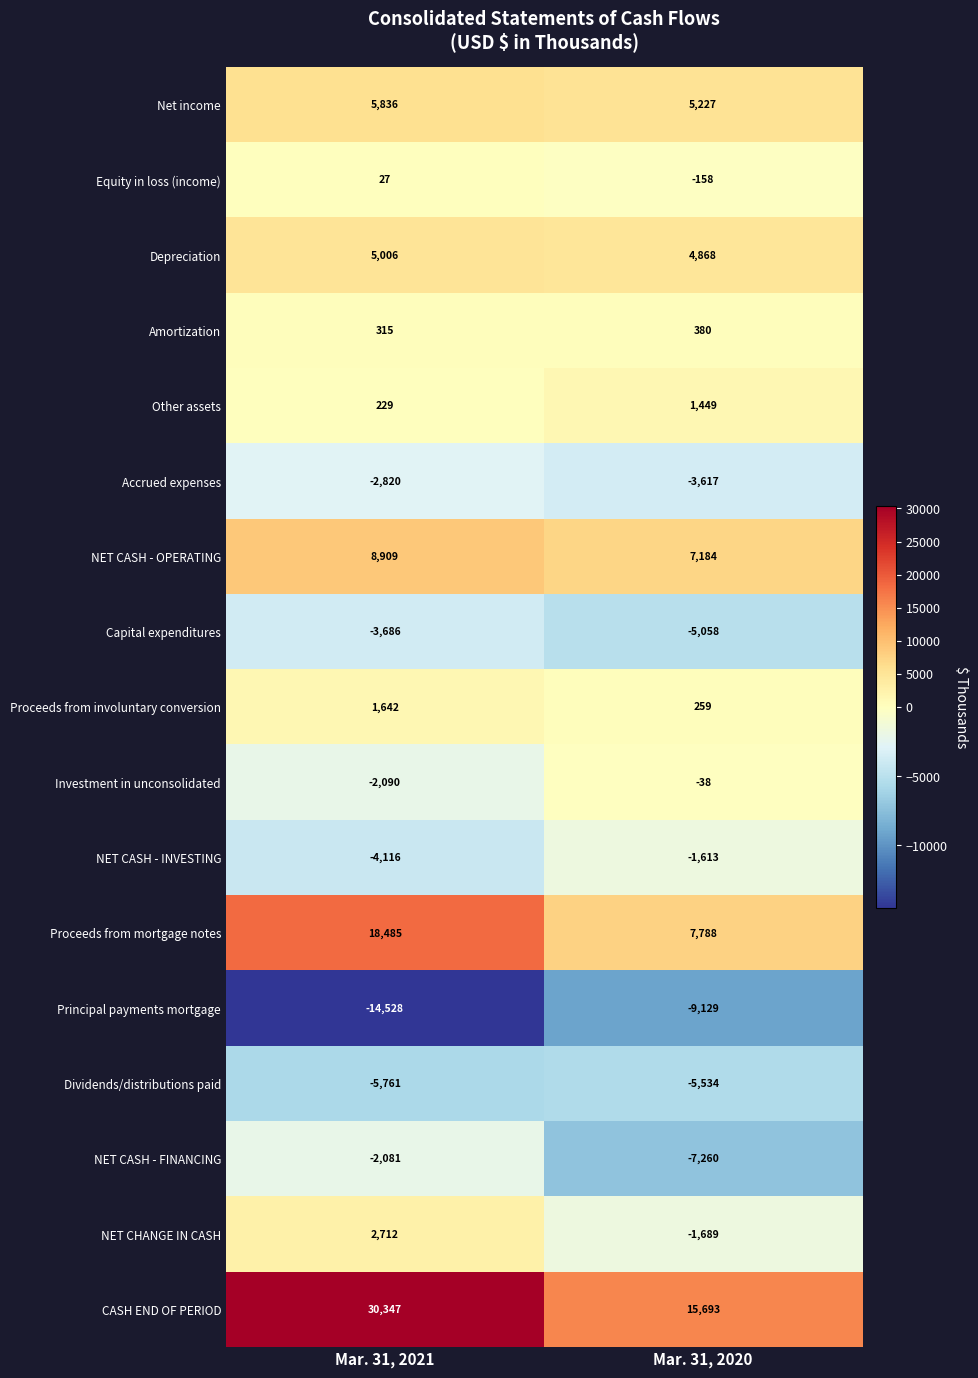

What is the sum of the Dividends/distributions paid values at Mar. 31, 2021 and Mar. 31, 2020?

-11295